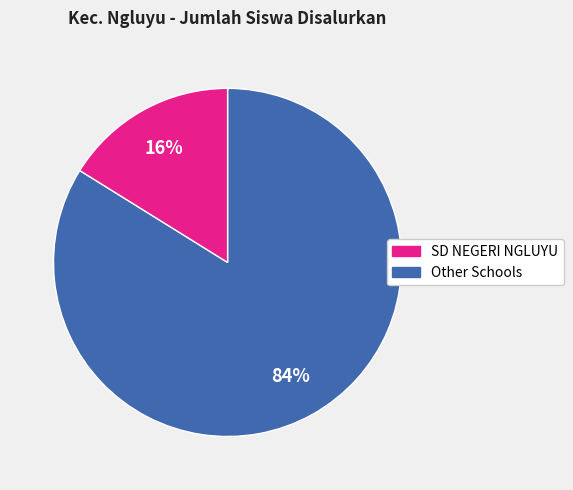

How many segments does this pie chart have?

2